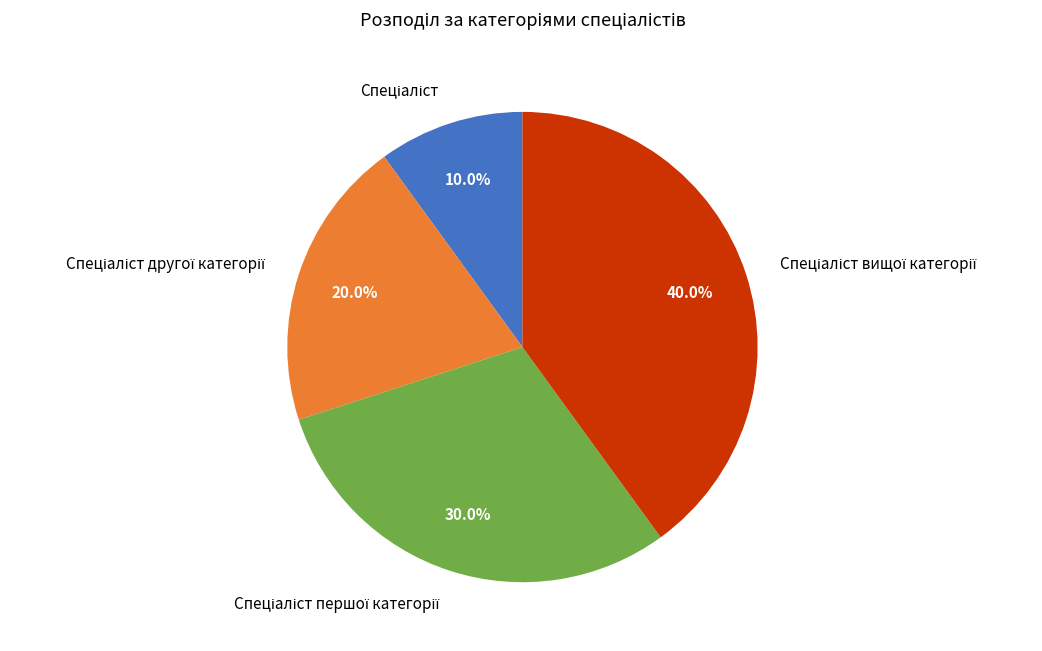

Is there a majority slice in this chart?

No